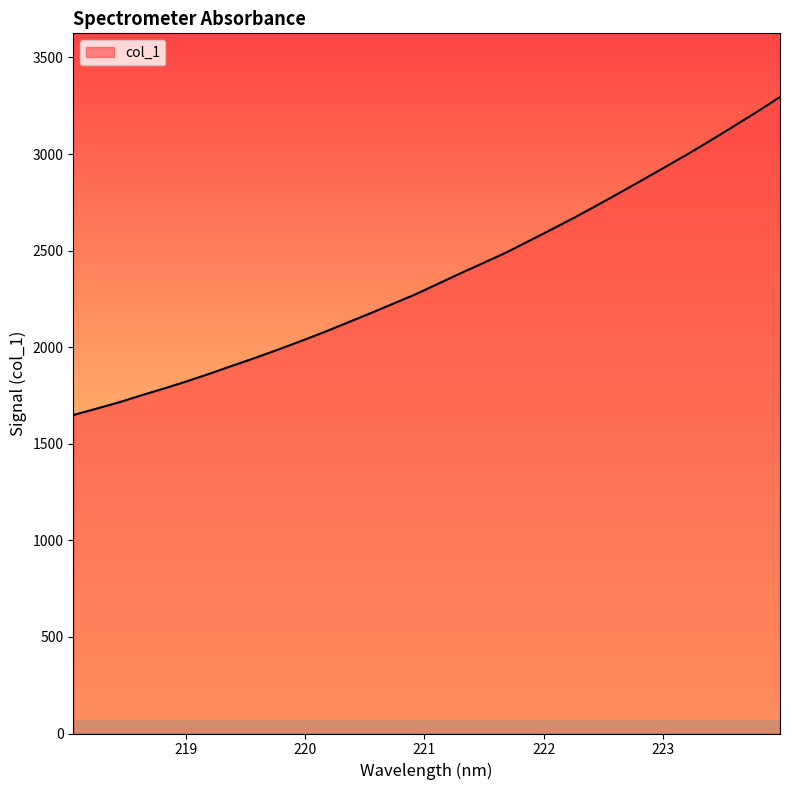

What is the maximum value shown in the chart?

3295.5